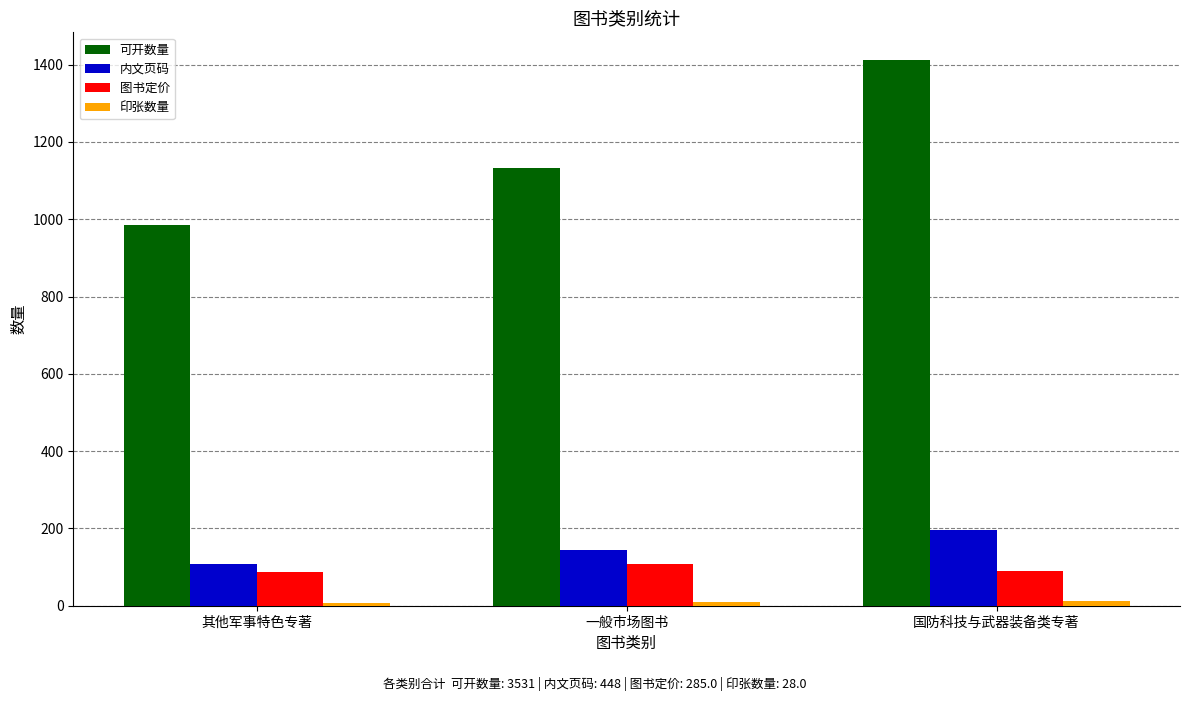

At which category is the sum across all series the highest?

国防科技与武器装备类专著